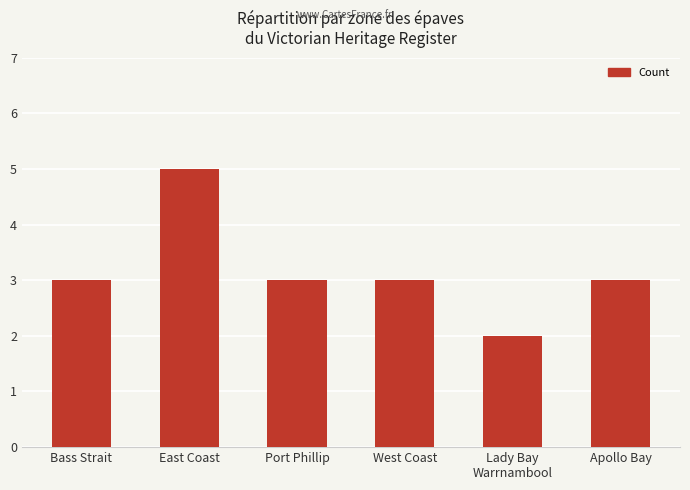

At which category does the chart reach its minimum across all series?

Lady Bay
Warrnambool